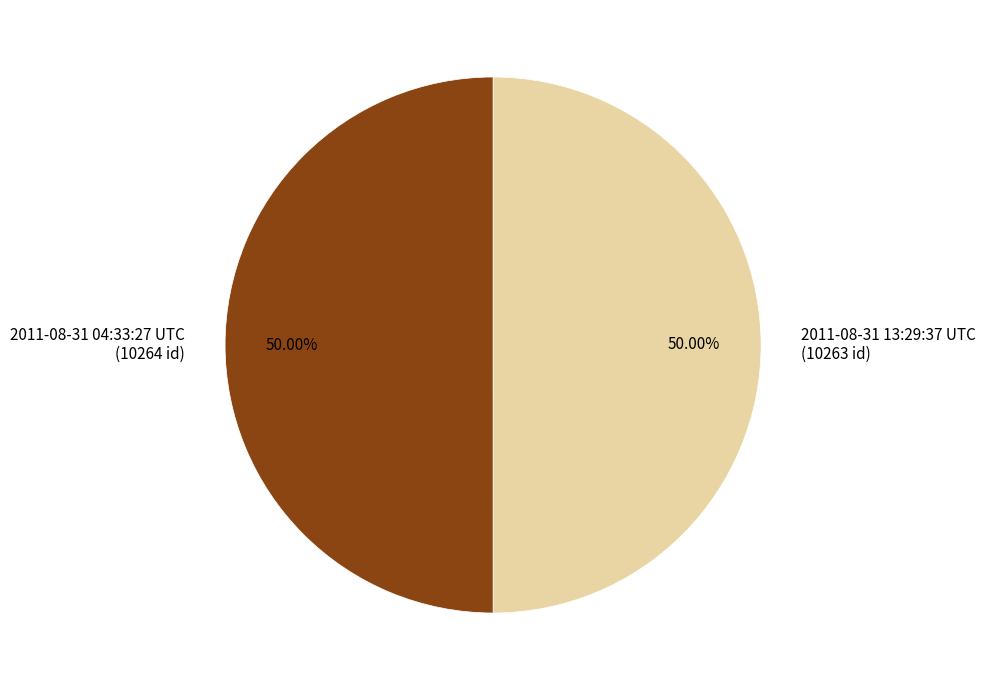

What is the ratio of the value at 2011-08-31 04:33:27 UTC (10264 id) to the value at 2011-08-31 13:29:37 UTC (10263 id)?

1.0